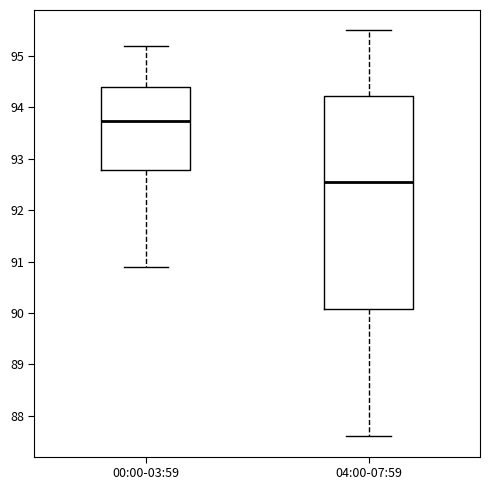

Comparing the boxes themselves (not the whiskers), which one is the tallest?

04:00-07:59